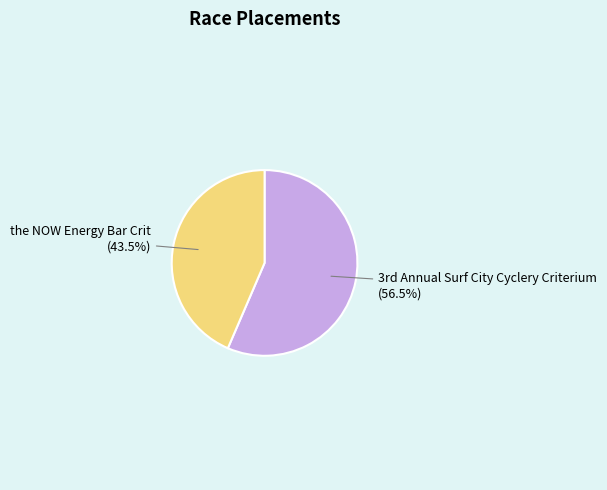

How many segments does this pie chart have?

2